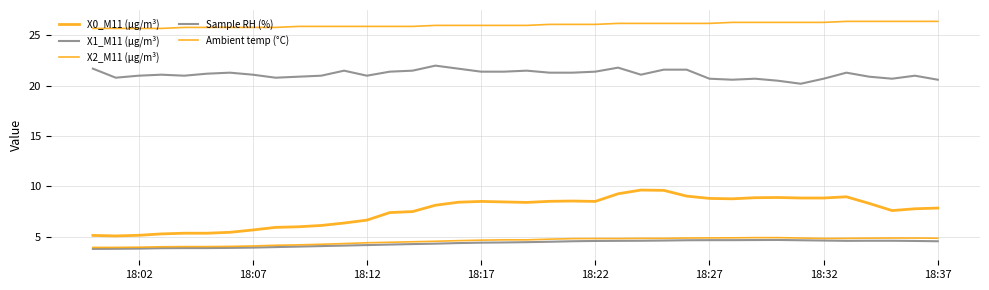

Does the chart have visible grid lines?

Yes